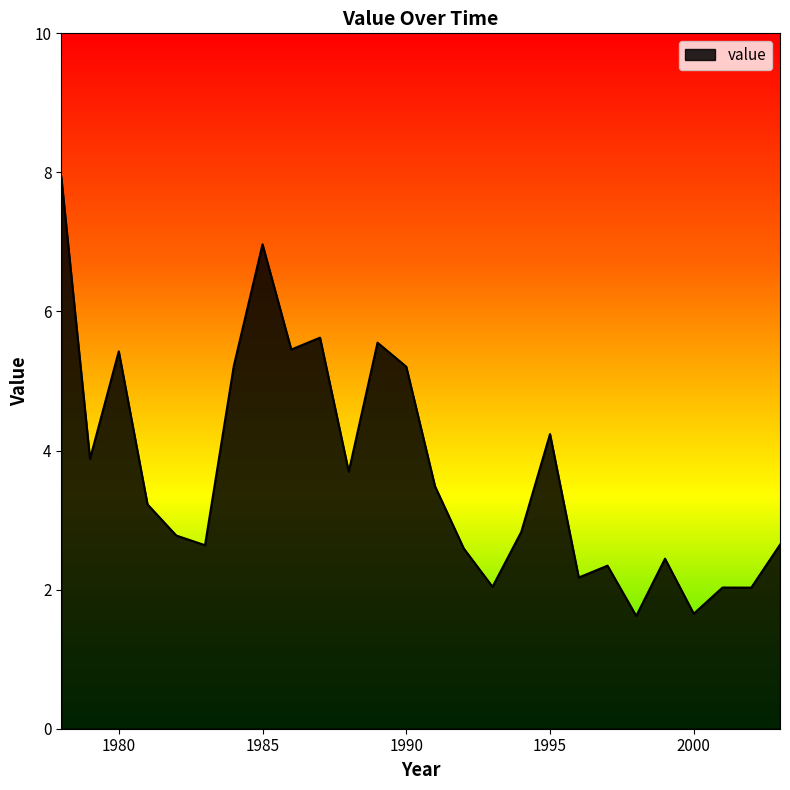

How many lines are shown in the chart?

1